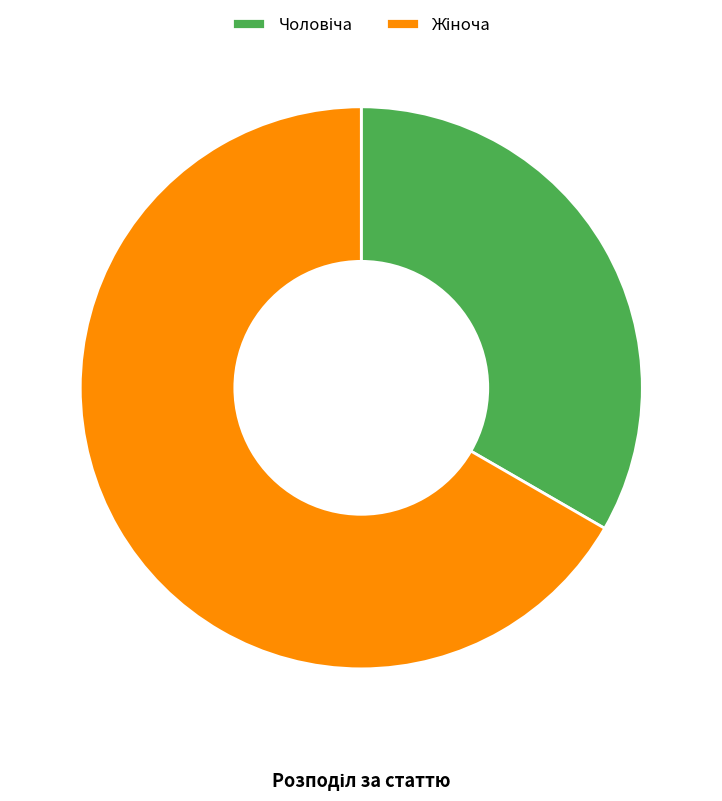

Is there a majority slice in this chart?

Yes